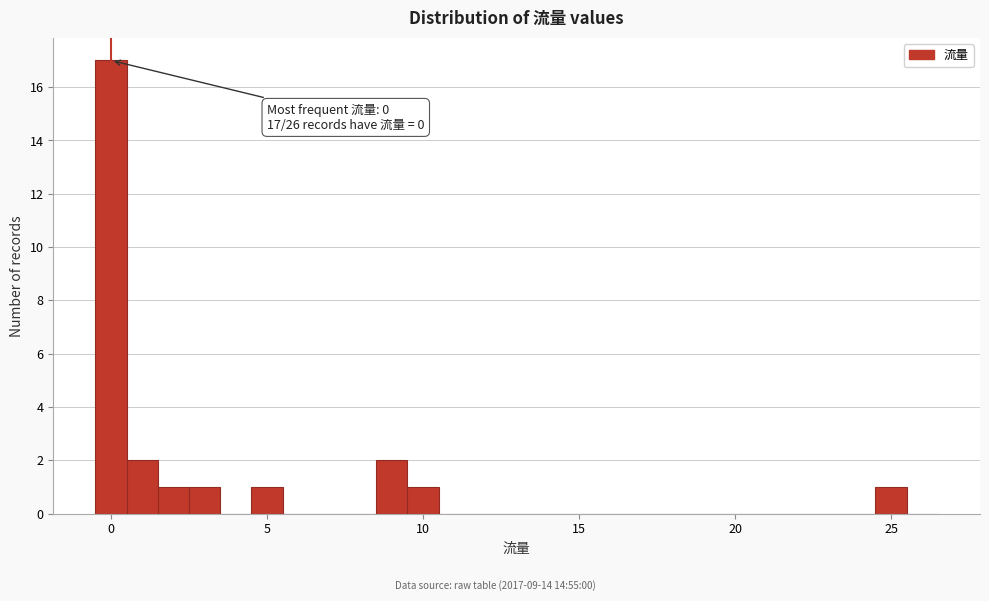

Around what value on the x-axis is the tallest bar? Give the approximate position of its centre, as read against the axis.

0.0